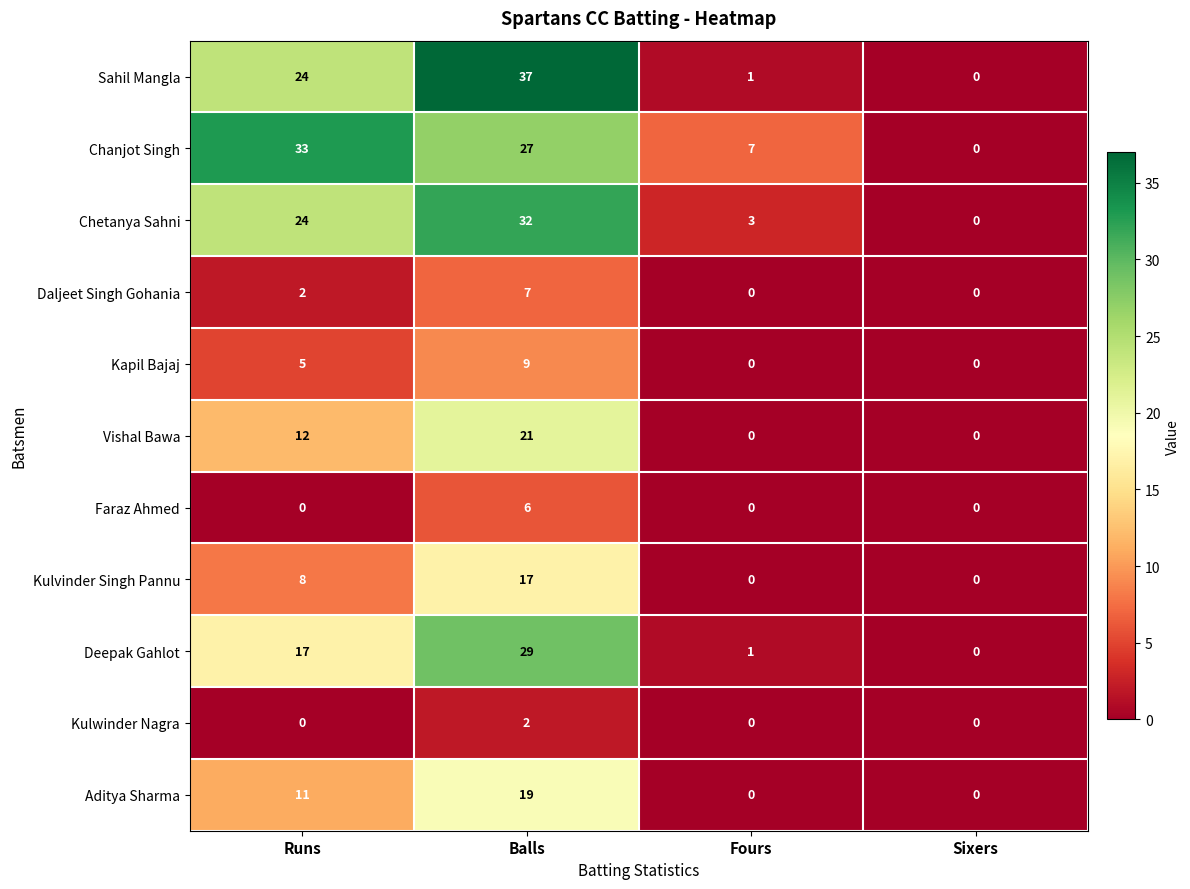

The Kapil Bajaj series shows 8 at Runs. True or false?

False